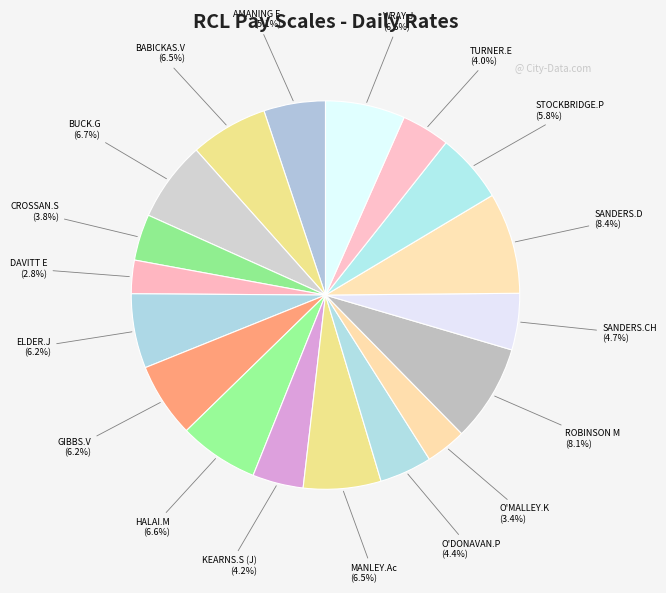

How many slices are in this pie chart?

18